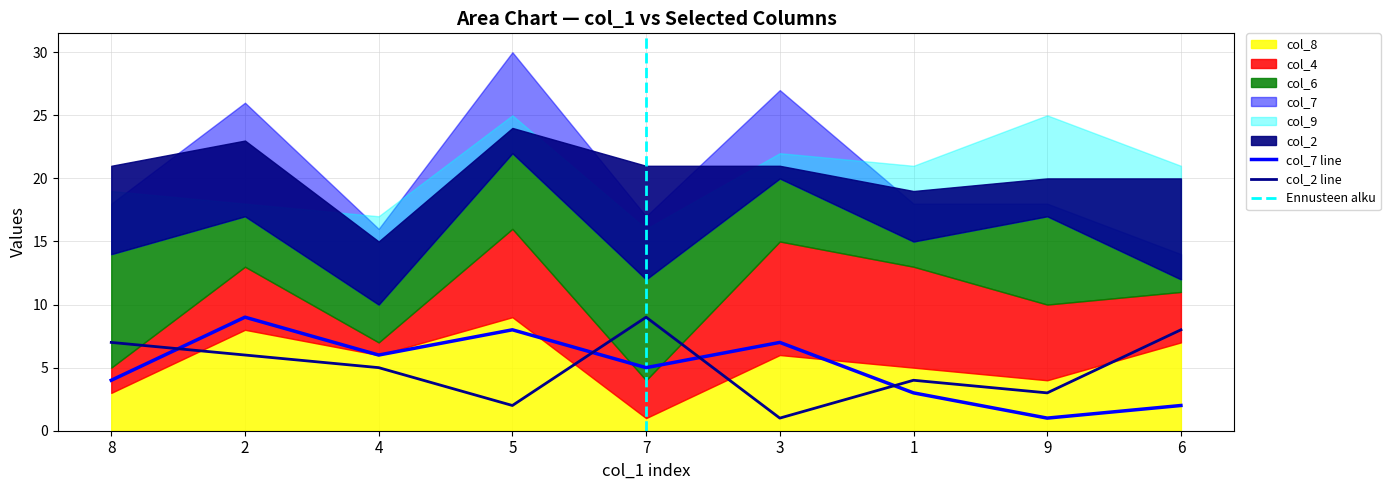

Which series ends up on top after the final intersection of col_4 and col_6?

col_4